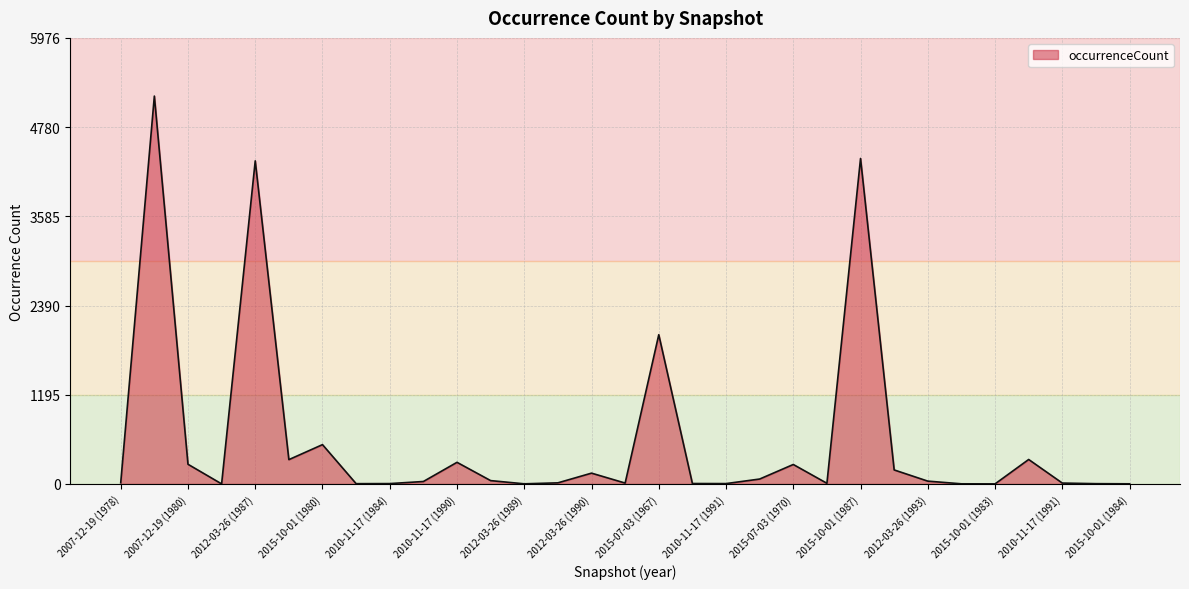

What is the difference between the maximum and minimum values?

5196